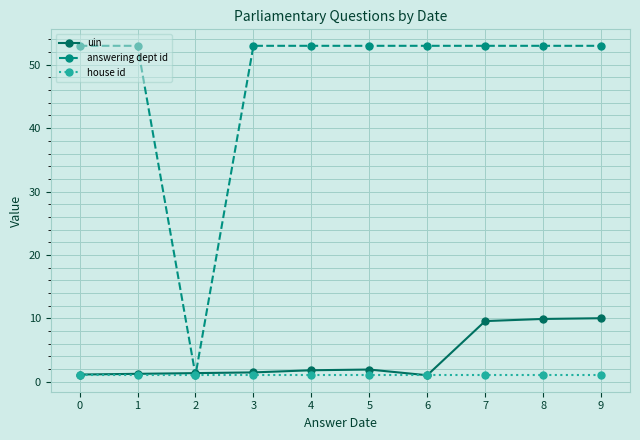

Is the value of house id at 0 greater than the value of answering dept id at 4?

No